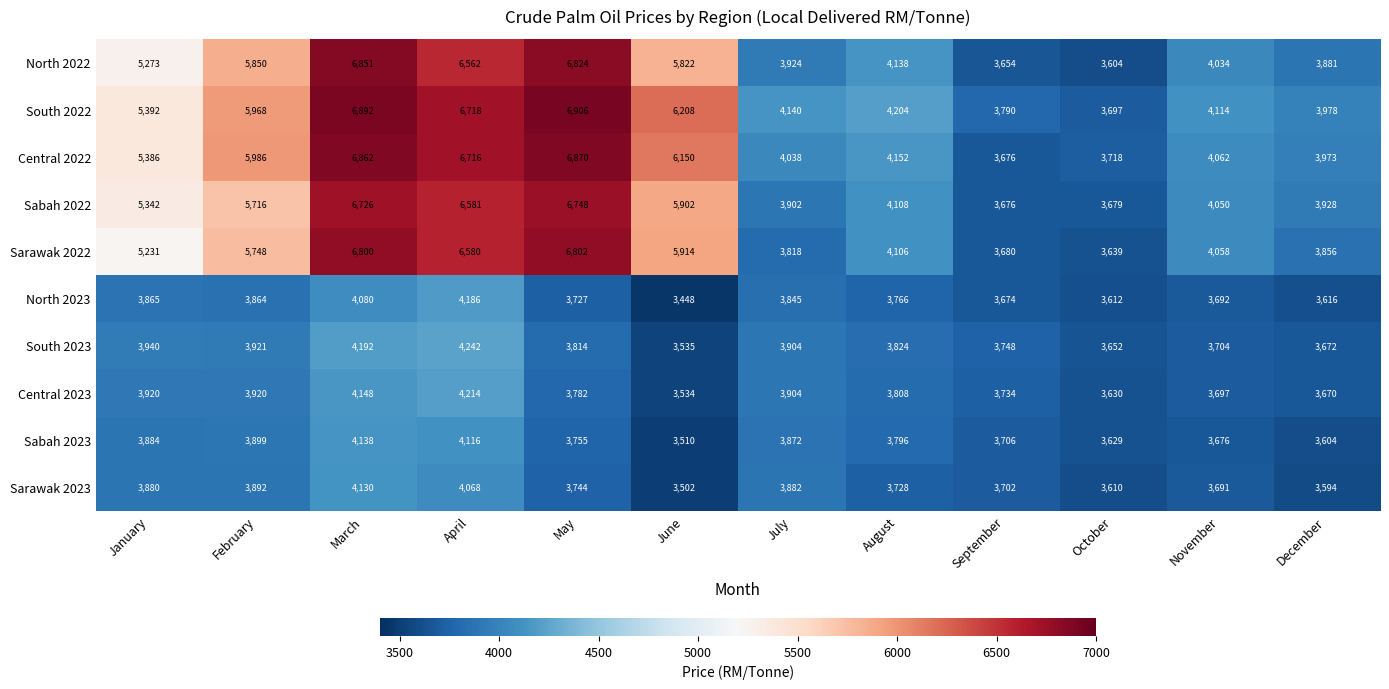

How many data points does each series have?

12